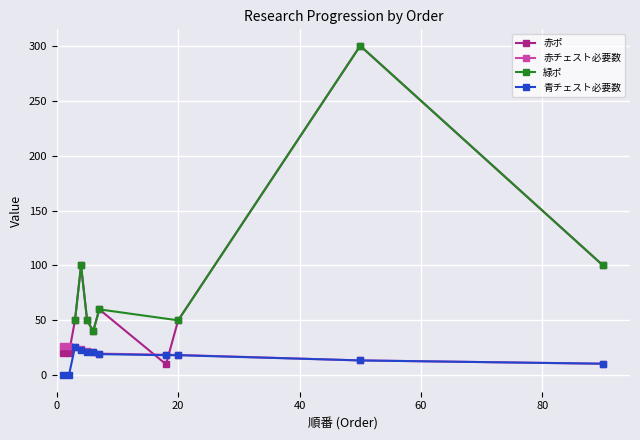

At which label does 赤ポ first exceed 50?

4